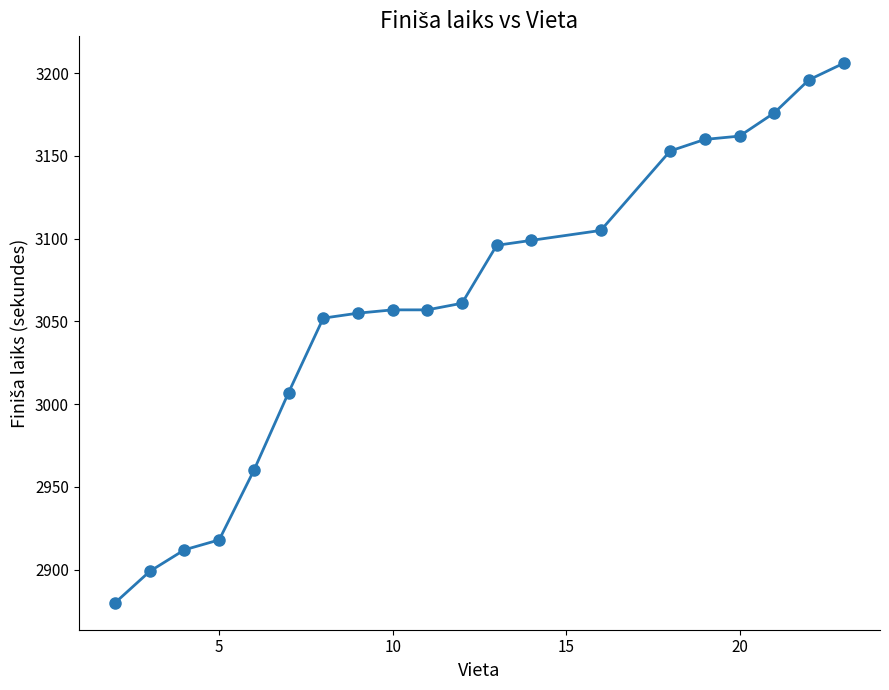

Reading right to left, extract all data points from this chart.

3206	3196	3176	3162	3160	3153	3105	3099	3096	3061	3057	3057	3055	3052	3007	2960	2918	2912	2899	2880